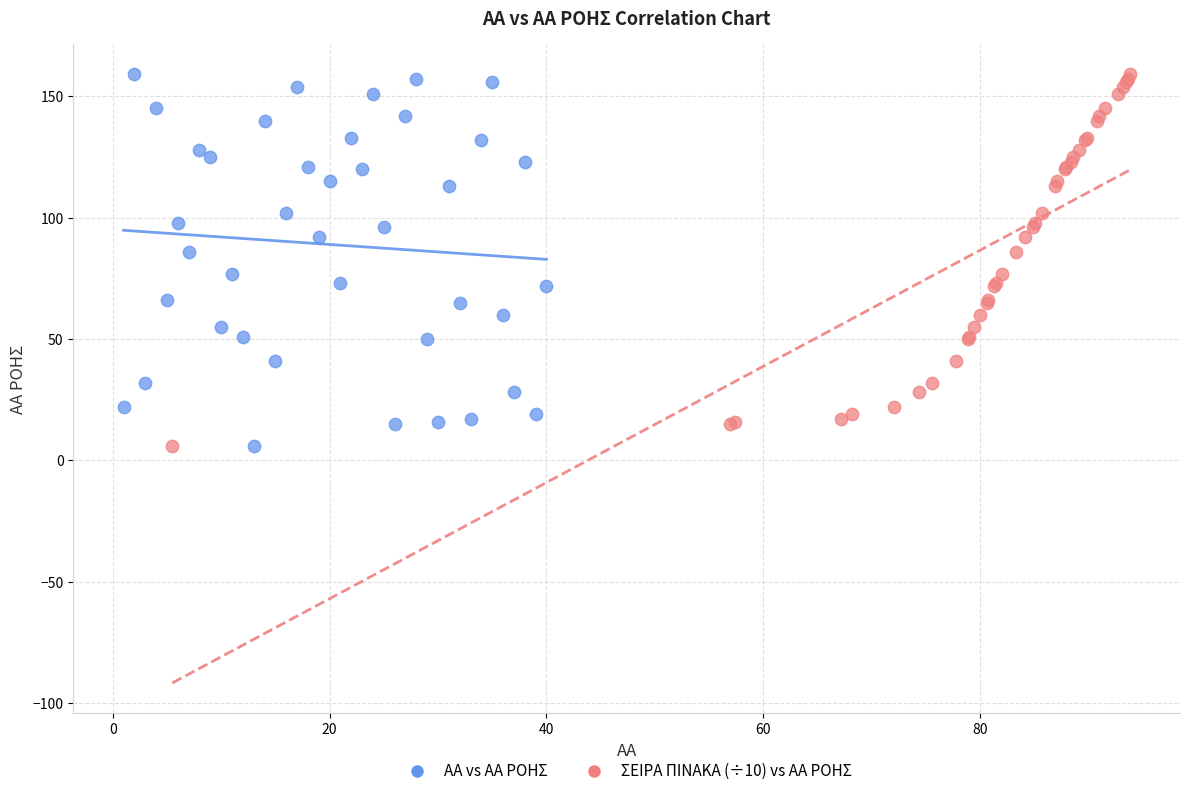

What are all the series names shown in the legend?

ΑΑ vs ΑΑ ΡΟΗΣ, ΣΕΙΡΑ ΠΙΝΑΚΑ (÷10) vs ΑΑ ΡΟΗΣ